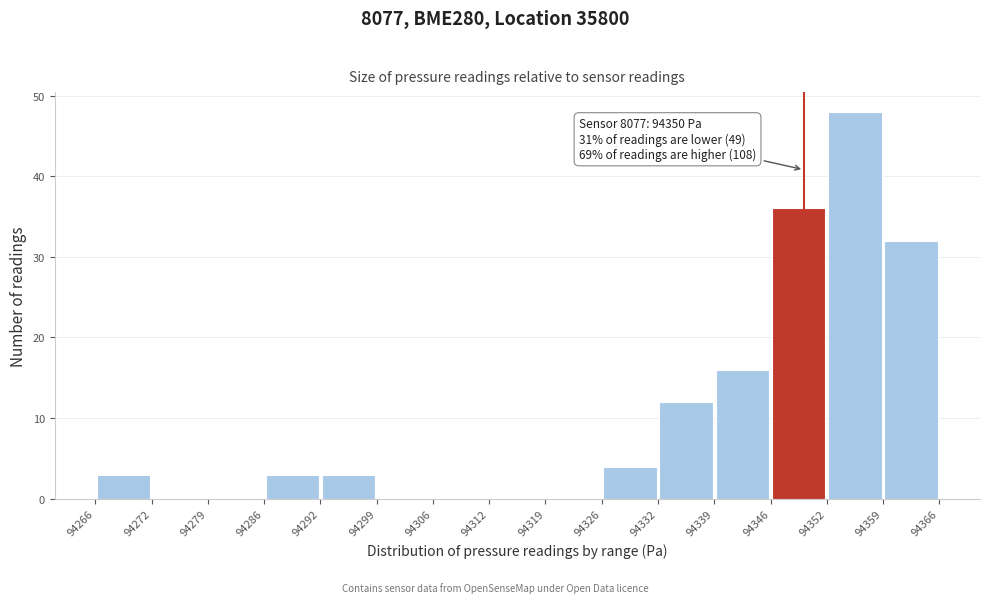

Which range on the x-axis has the tallest bar?

94352 to 94359